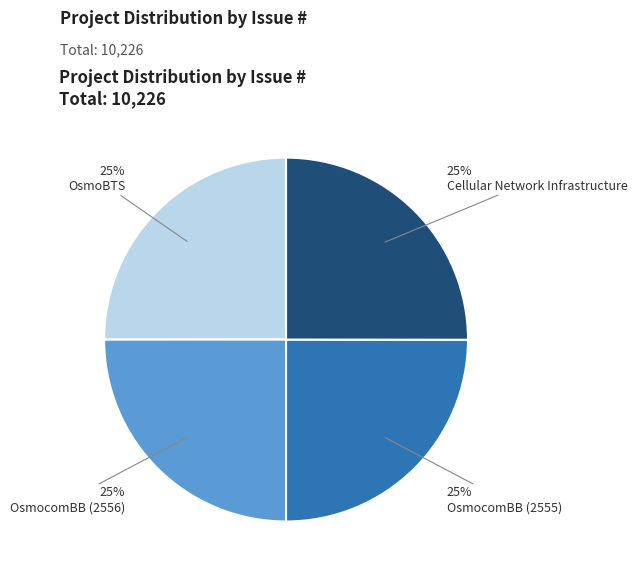

How many segments does this pie chart have?

4